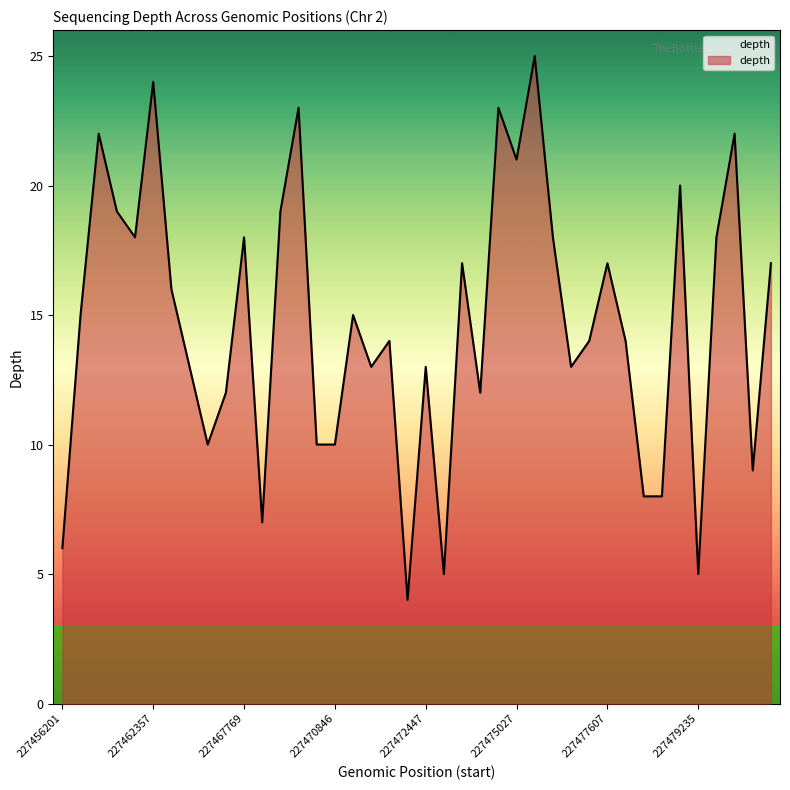

What is the difference between the maximum and minimum values?

21